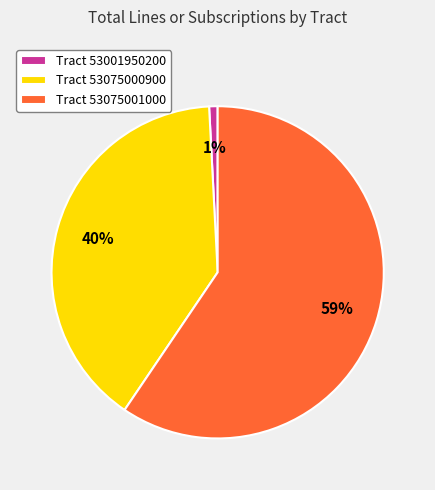

Which slice is the smallest?

Tract 53001950200